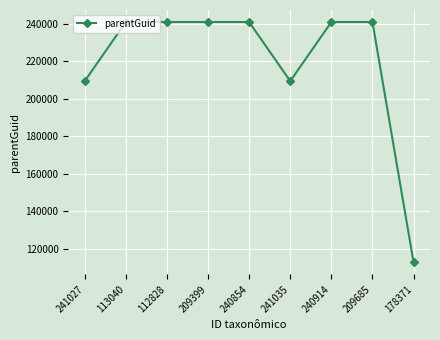

True or false: the data shows 324277 at 209399.

False